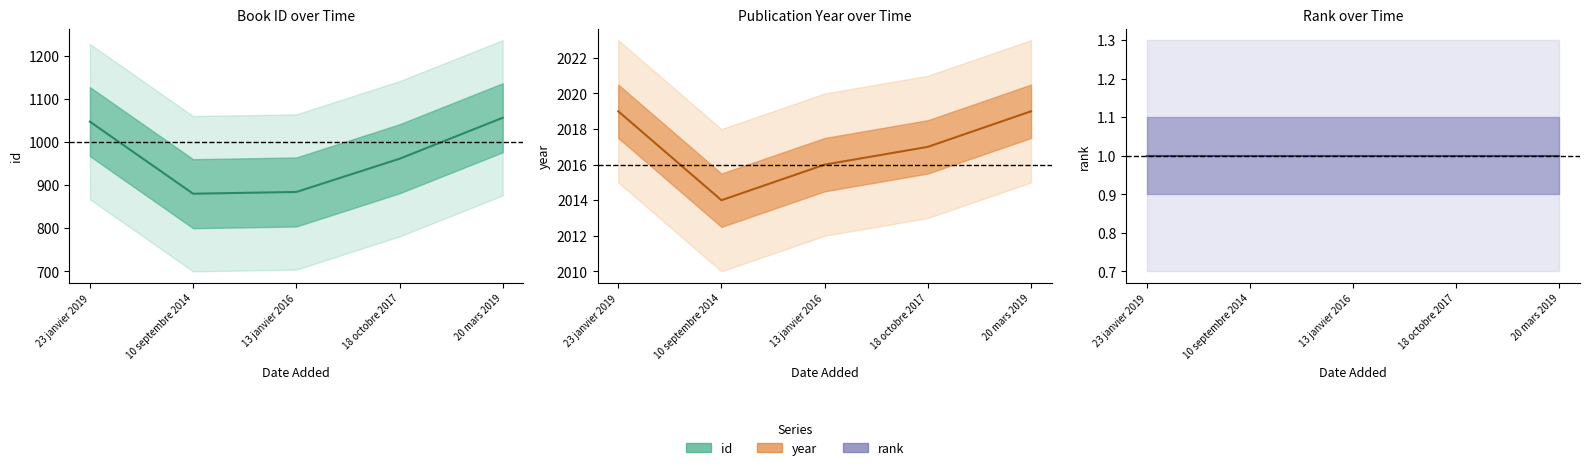

List the labels in order of id center value, largest first.

20 mars 2019, 23 janvier 2019, 18 octobre 2017, 13 janvier 2016, 10 septembre 2014